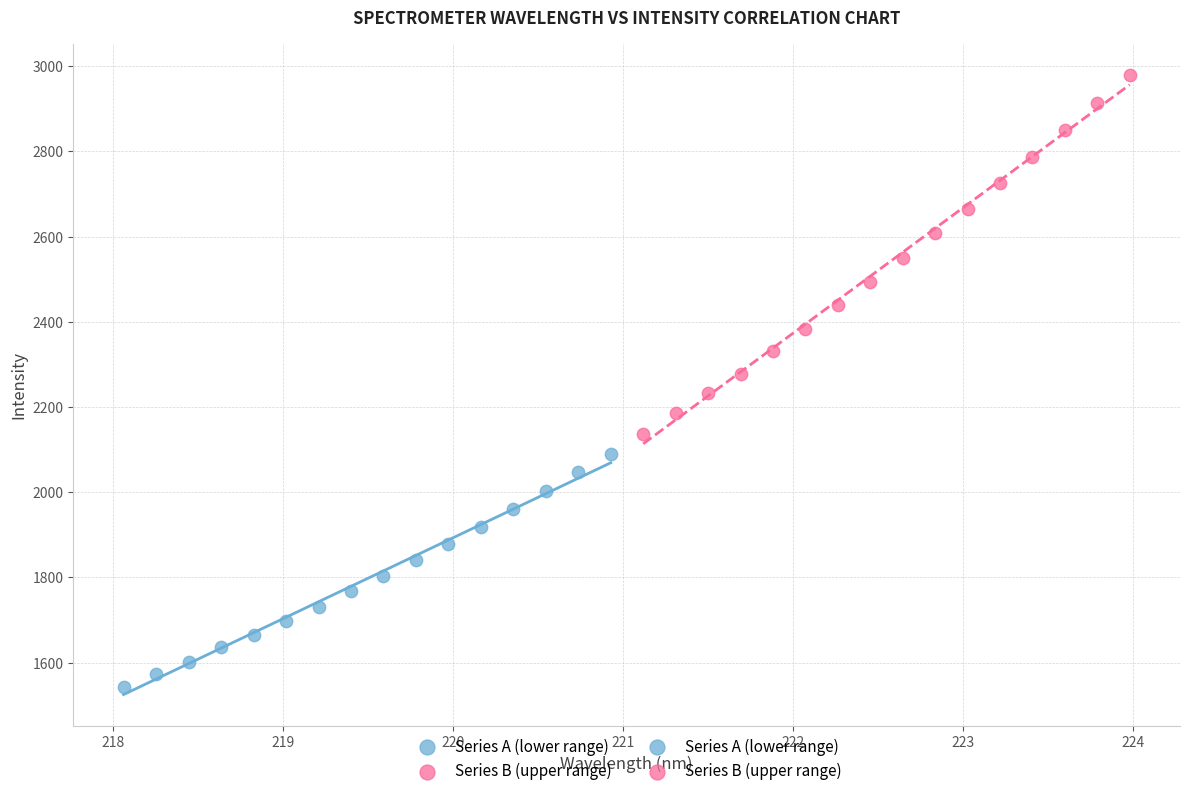

Which series contains the highest Y value?

Series B (upper range)